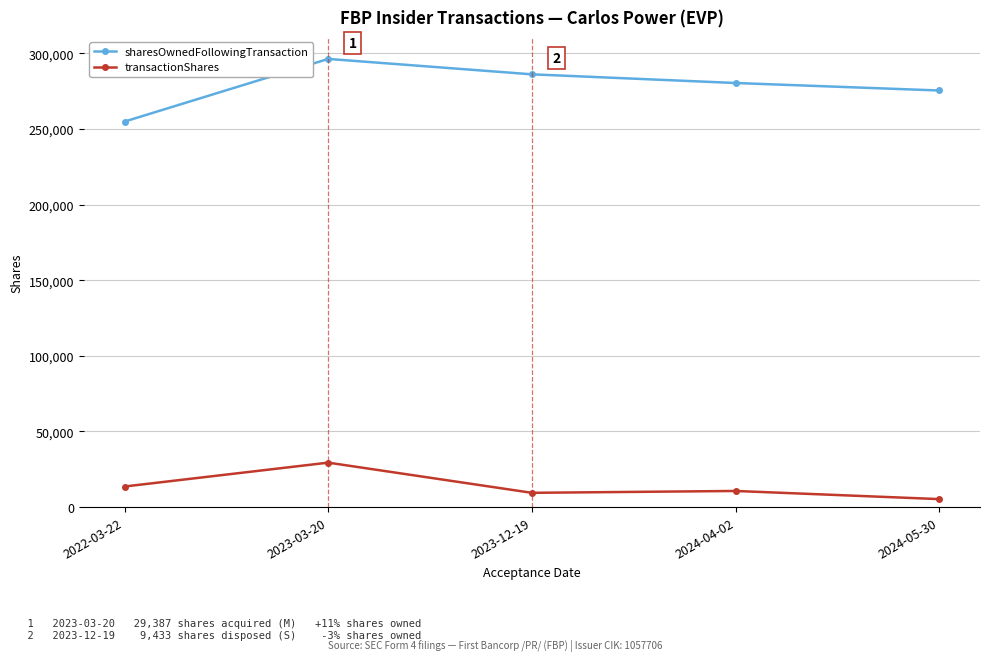

List the series in order of their peak value, highest first.

sharesOwnedFollowingTransaction, transactionShares